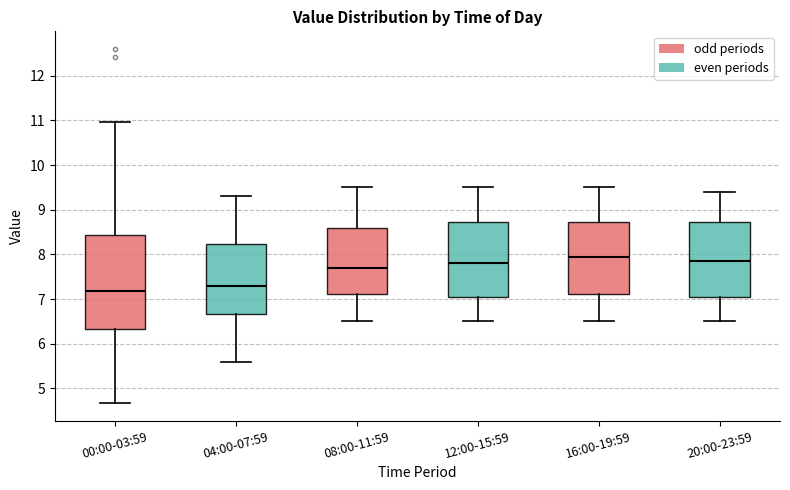

Which box is the tallest, from its lower edge to its upper edge?

00:00-03:59